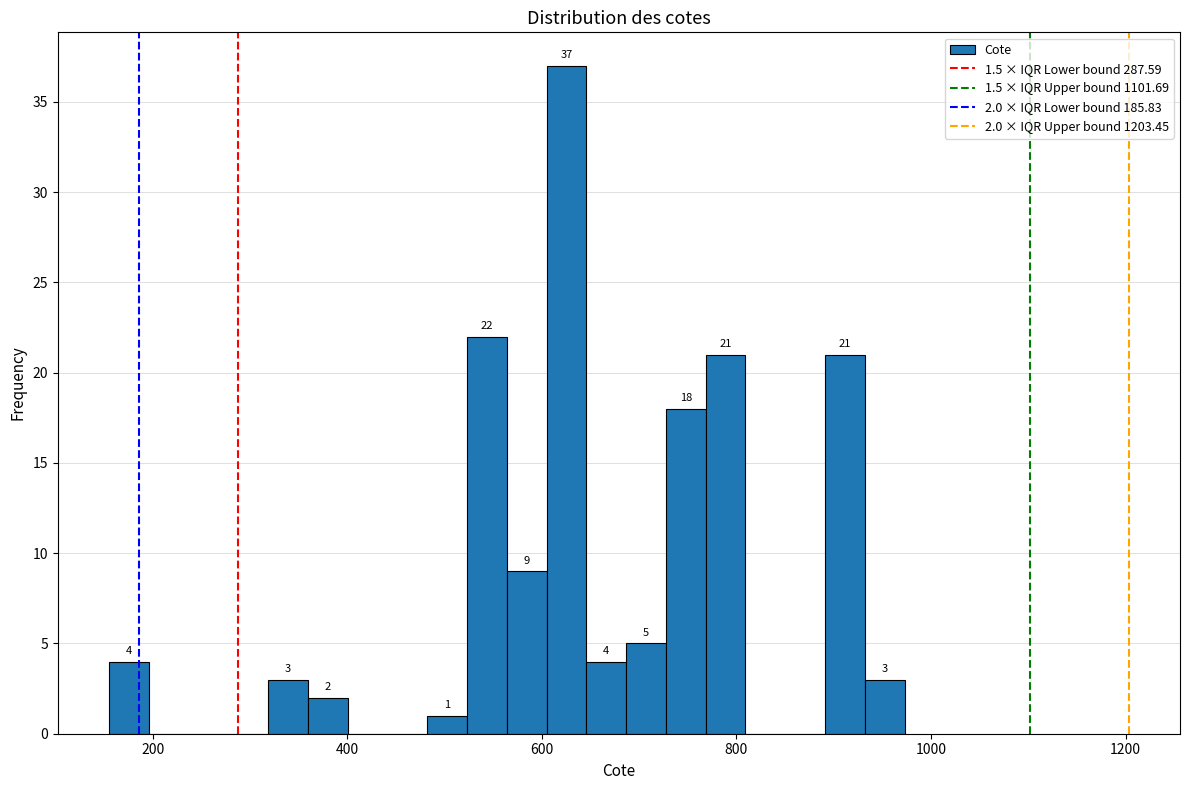

Read against the x-axis, roughly where is the centre of the tallest bar?

620